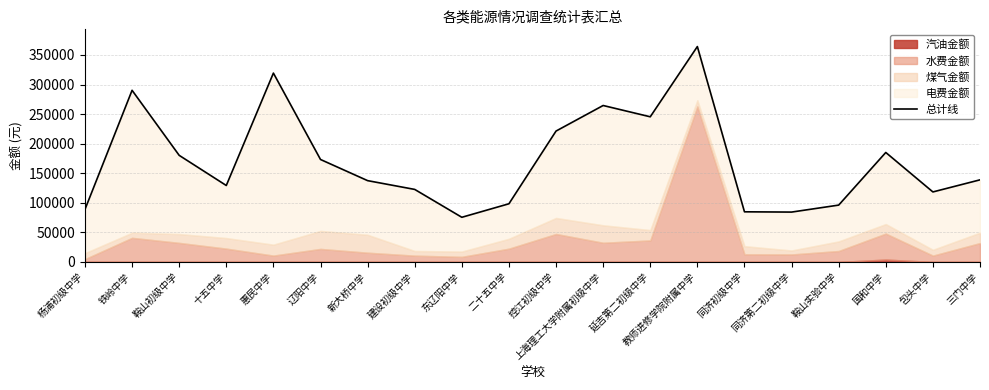

What is the average value?

170896